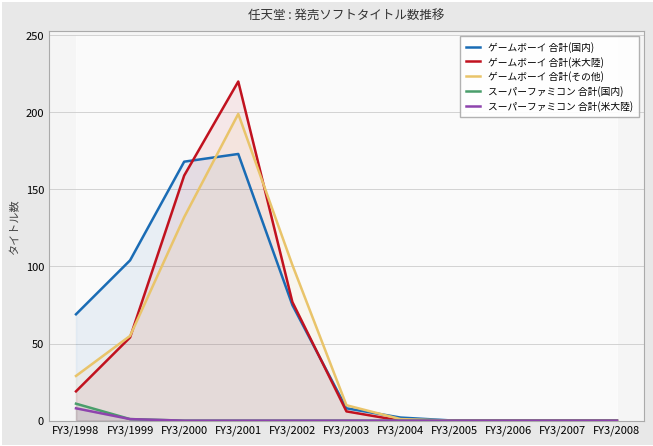

Where is スーパーファミコン 合計(国内) nearest to the value 5?

FY3/1999